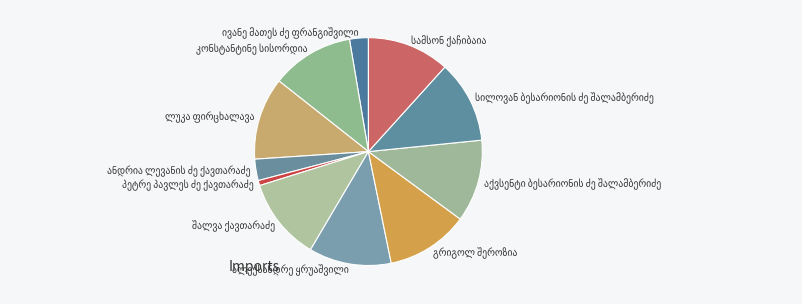

Is there any slice that represents more than half of the pie?

No